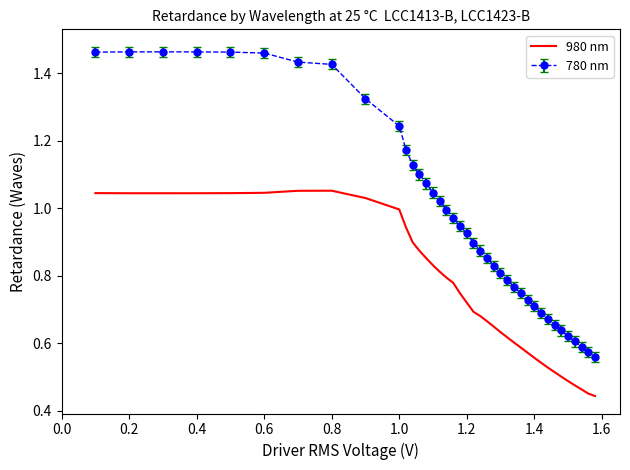

True or false: 980 nm and 780 nm intersect in this chart.

False